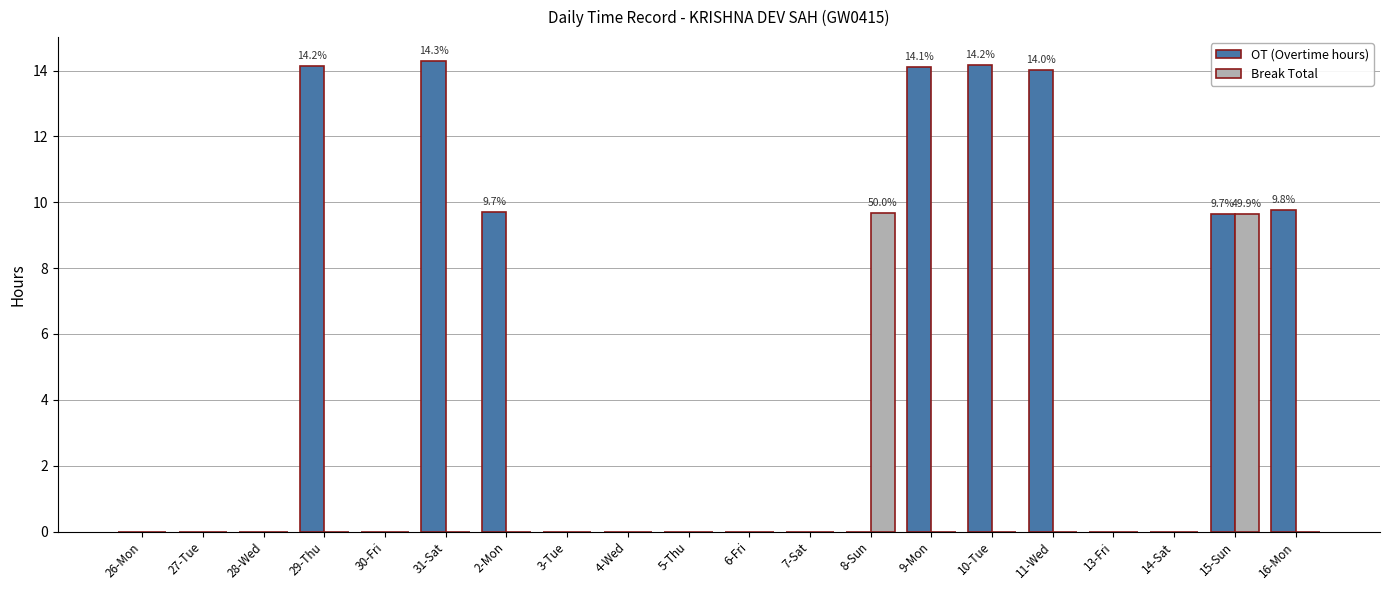

The OT (Overtime hours) series shows 0.0 at 26-Mon. True or false?

True